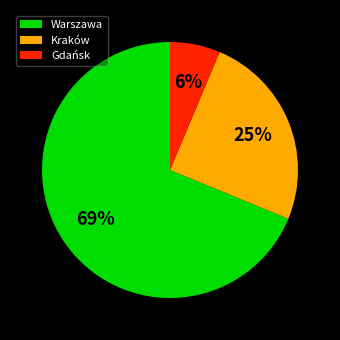

To the nearest percent, what is the combined percentage of Kraków and Gdańsk?

31%